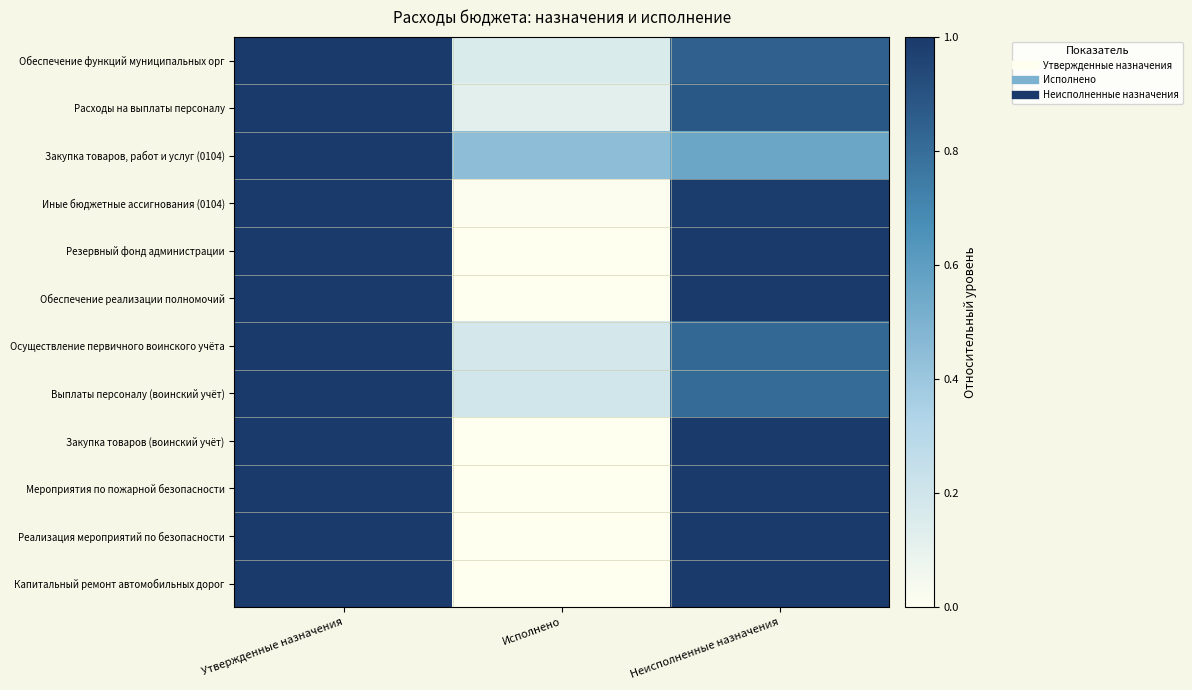

Which category has the highest value across all series?

Утвержденные назначения